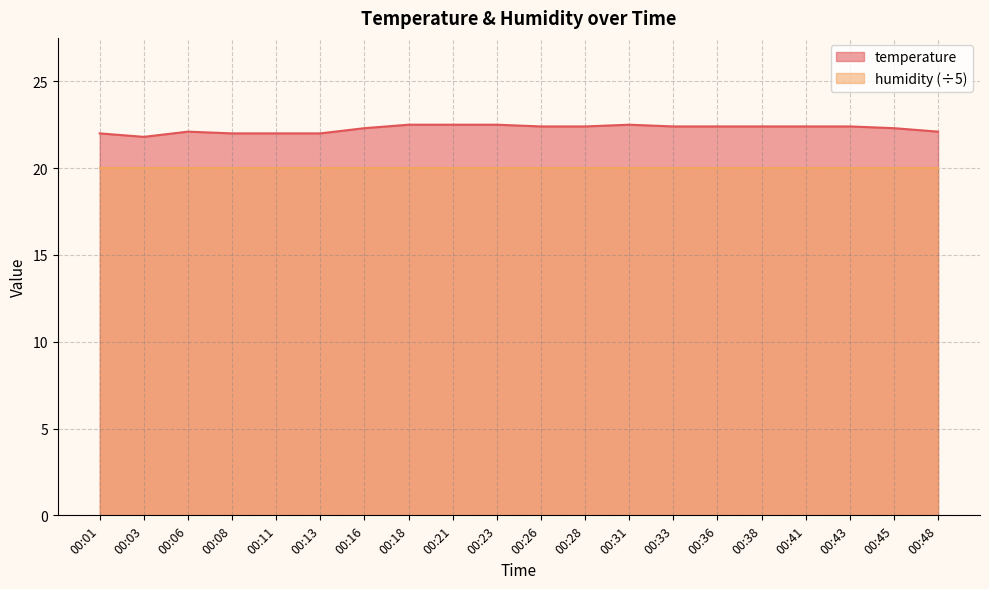

Which label corresponds to the largest value in the chart?

00:18